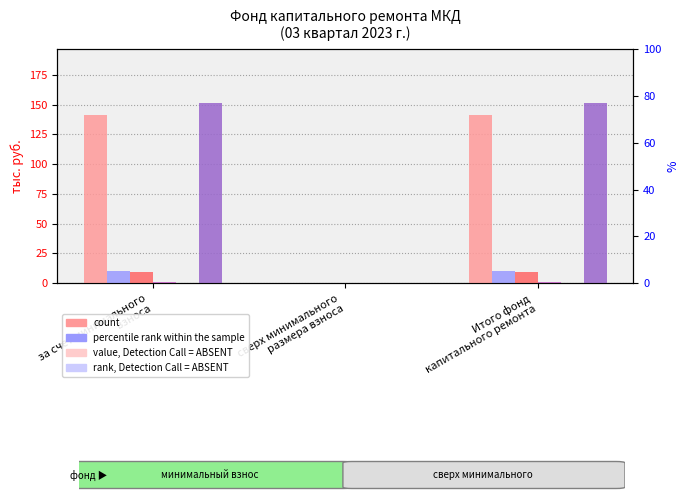

Are the bars grouped side by side (vs. stacked)?

Yes